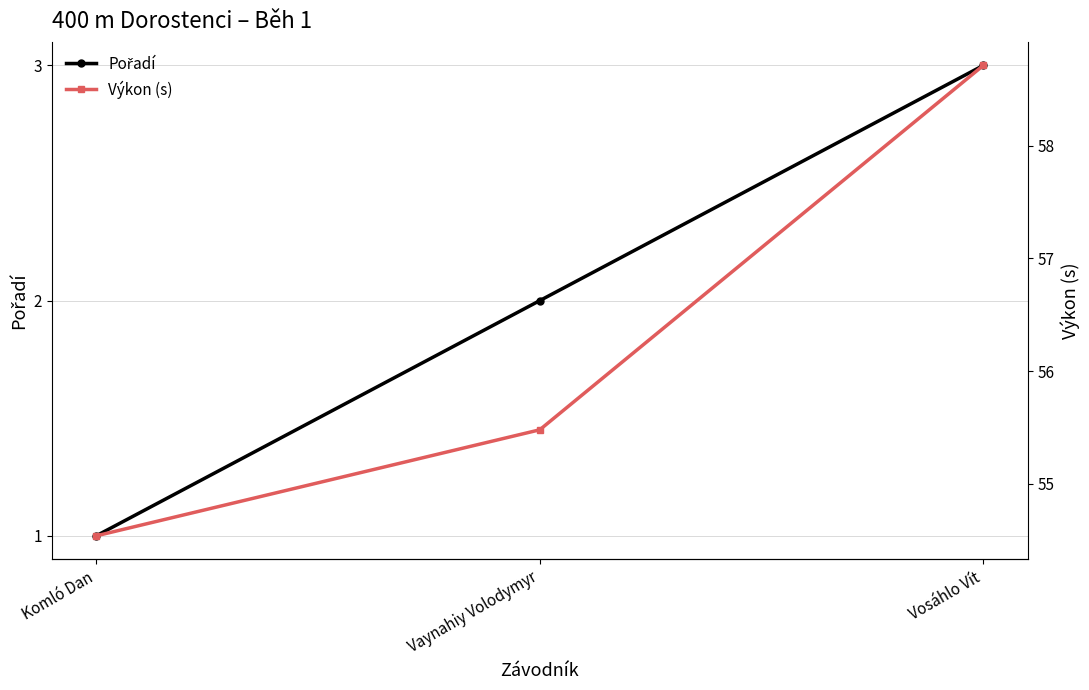

What are all the series names shown in the legend?

Pořadí, Výkon (s)